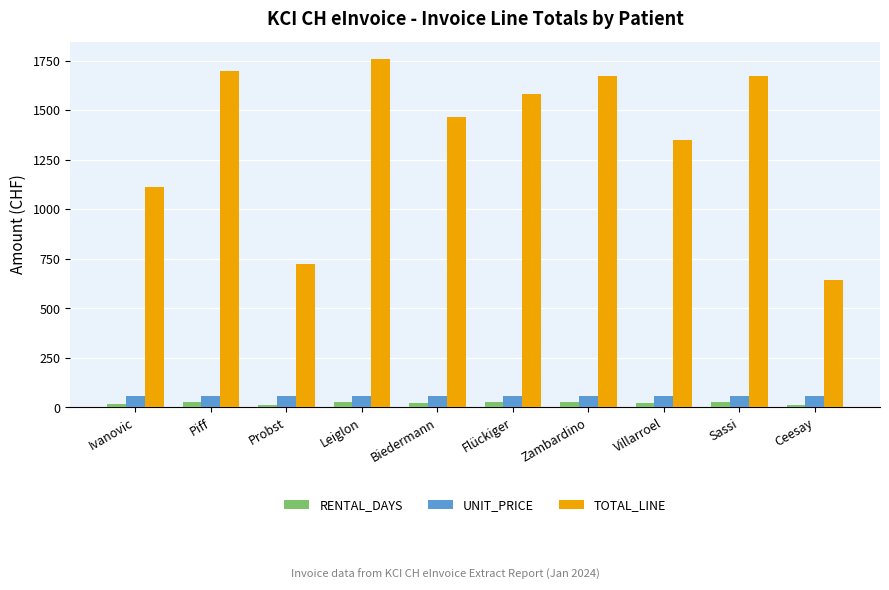

How many bars are there in total?

30